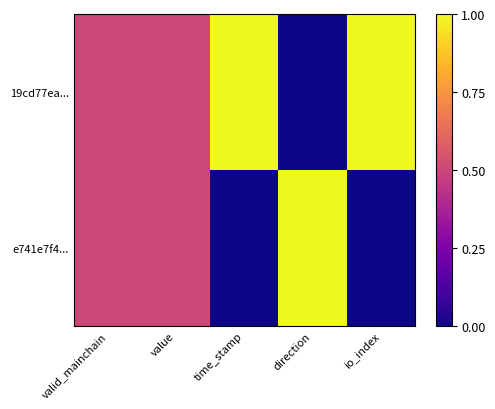

Which has a higher value, value or direction?

value